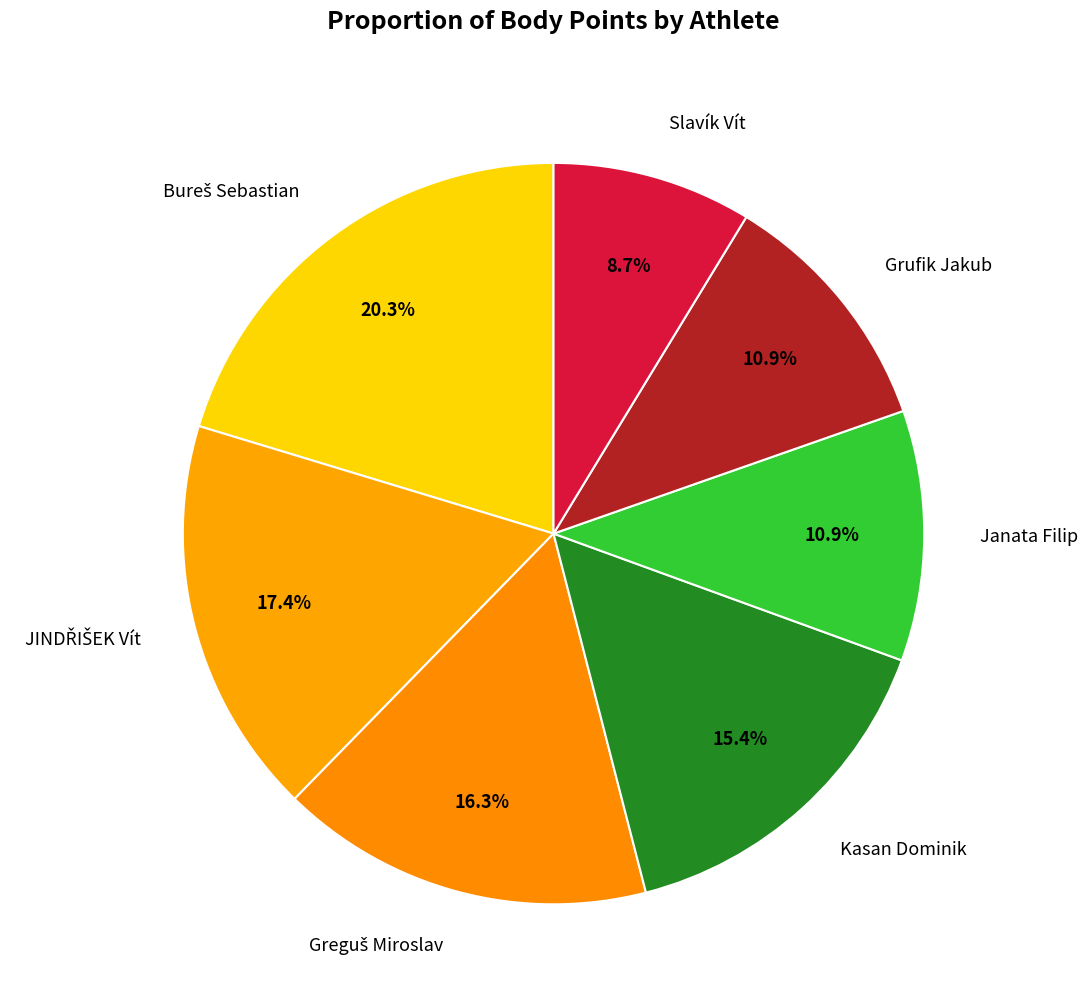

To the nearest percent, what is the difference between the largest and smallest slice percentages?

12%